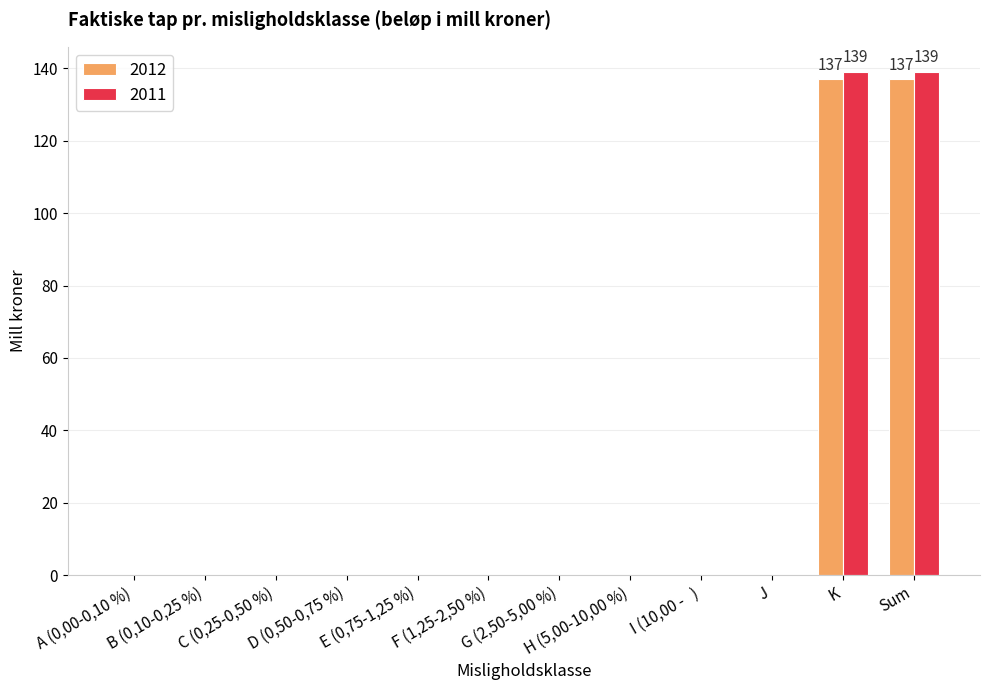

Reading left to right, list all the values displayed in this chart.

2012: A (0,00-0,10 %)=0	B (0,10-0,25 %)=0	C (0,25-0,50 %)=0	D (0,50-0,75 %)=0	E (0,75-1,25 %)=0	F (1,25-2,50 %)=0	G (2,50-5,00 %)=0	H (5,00-10,00 %)=0	I (10,00 -   )=0	J=0	K=137	Sum=137
2011: A (0,00-0,10 %)=0	B (0,10-0,25 %)=0	C (0,25-0,50 %)=0	D (0,50-0,75 %)=0	E (0,75-1,25 %)=0	F (1,25-2,50 %)=0	G (2,50-5,00 %)=0	H (5,00-10,00 %)=0	I (10,00 -   )=0	J=0	K=139	Sum=139